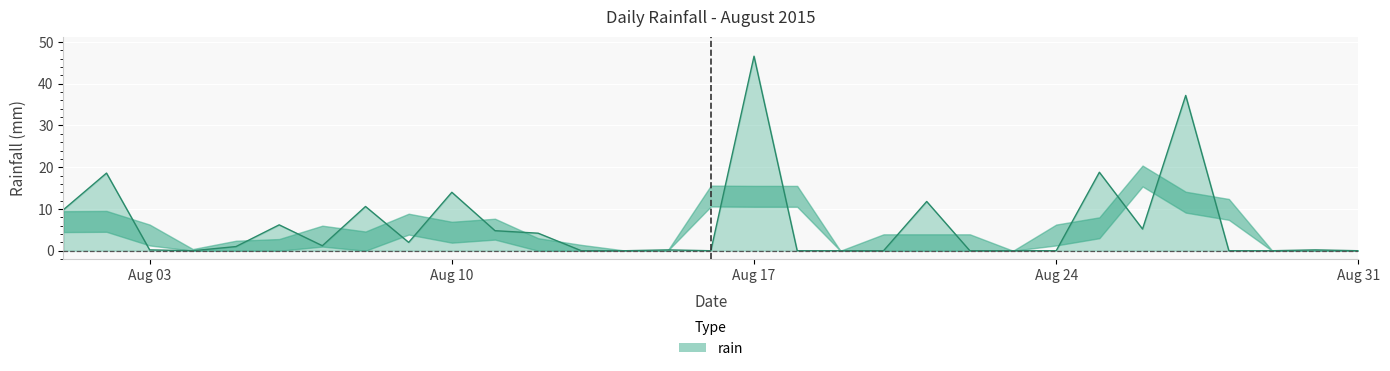

What is the difference between the maximum and minimum values?

46.6